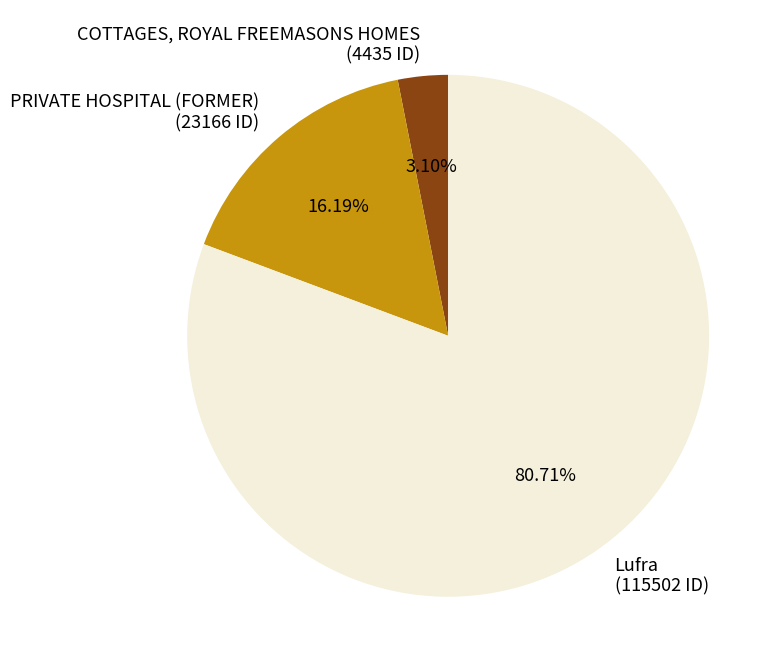

Is it true that COTTAGES, ROYAL FREEMASONS HOMES is 11% of the pie?

False